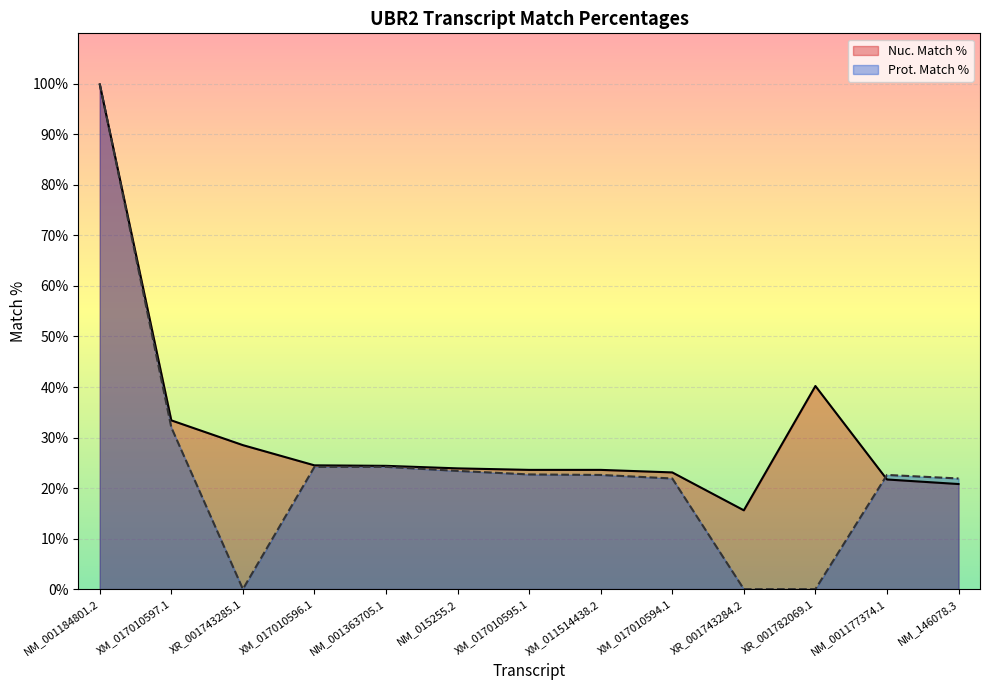

The Prot. Match % series shows 0.0 at XR_001782069.1. True or false?

True